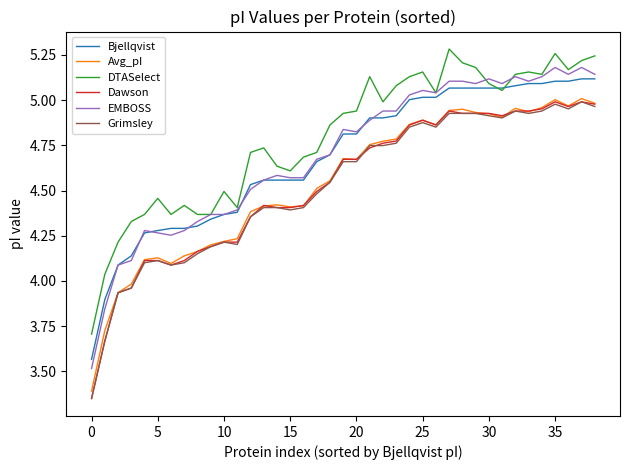

True or false: Bjellqvist and Grimsley intersect in this chart.

False